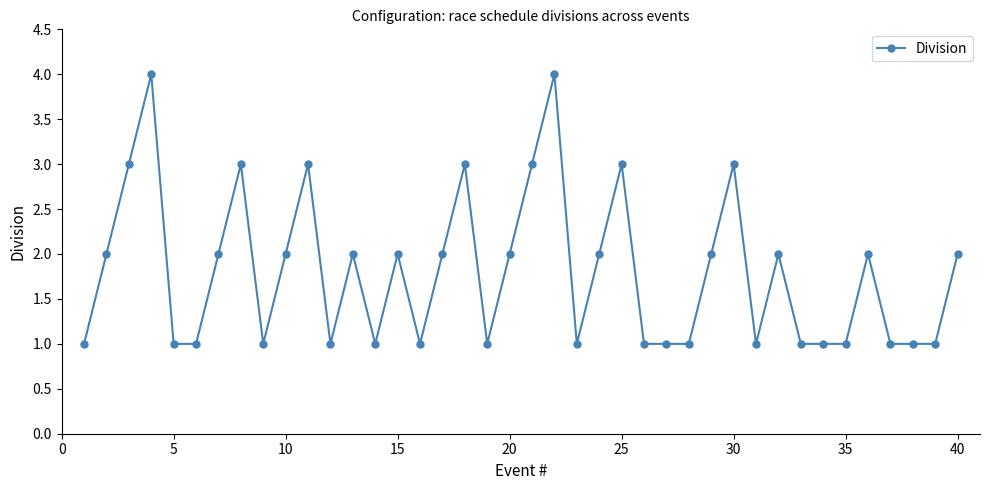

How many lines are shown in the chart?

1